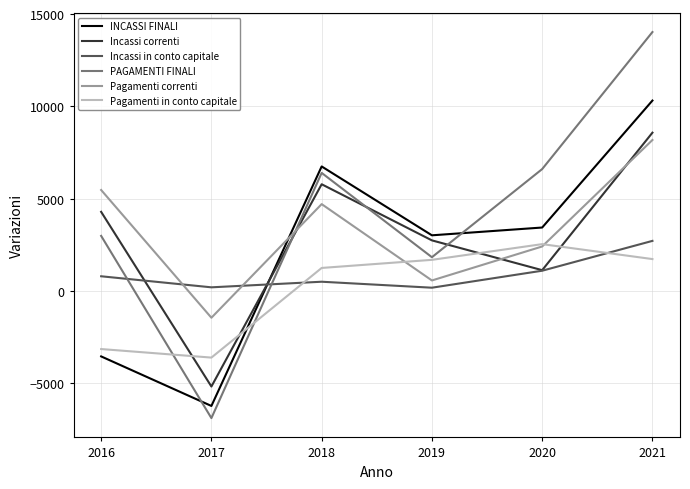

How many interior local valleys does the Pagamenti correnti series have?

2